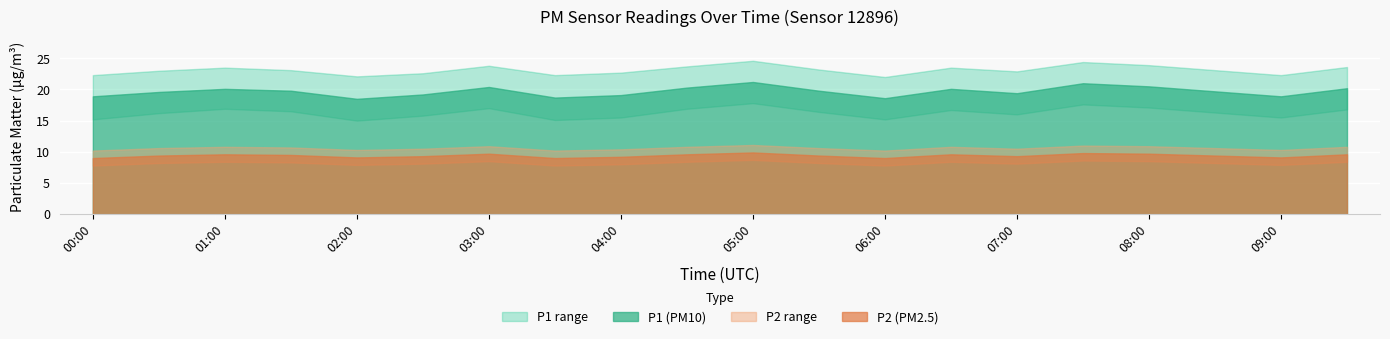

Reading left to right, what are all the values shown in this chart?

P1: 18.9	19.6	20.1	19.8	18.5	19.2	20.4	18.7	19.1	20.3	21.2	19.8	18.6	20.1	19.4	21.0	20.5	19.7	18.9	20.2
P1_upper: 22.3	23.0	23.5	23.1	22.1	22.6	23.8	22.3	22.7	23.7	24.6	23.2	22.0	23.5	22.9	24.4	23.9	23.1	22.3	23.6
P1_lower: 15.2	16.2	16.9	16.5	15.0	15.8	17.0	15.1	15.5	16.9	17.8	16.4	15.2	16.7	16.0	17.6	17.1	16.3	15.5	16.8
P2: 9.0	9.4	9.6	9.5	9.1	9.3	9.7	9.0	9.2	9.6	9.9	9.4	9.0	9.6	9.3	9.8	9.7	9.4	9.1	9.6
P2_upper: 10.2	10.6	10.8	10.7	10.3	10.5	10.9	10.2	10.4	10.8	11.1	10.6	10.2	10.8	10.5	11.0	10.9	10.6	10.3	10.8
P2_lower: 7.8	8.2	8.4	8.3	7.9	8.1	8.5	7.8	8.0	8.4	8.7	8.2	7.8	8.4	8.1	8.6	8.5	8.2	7.9	8.4